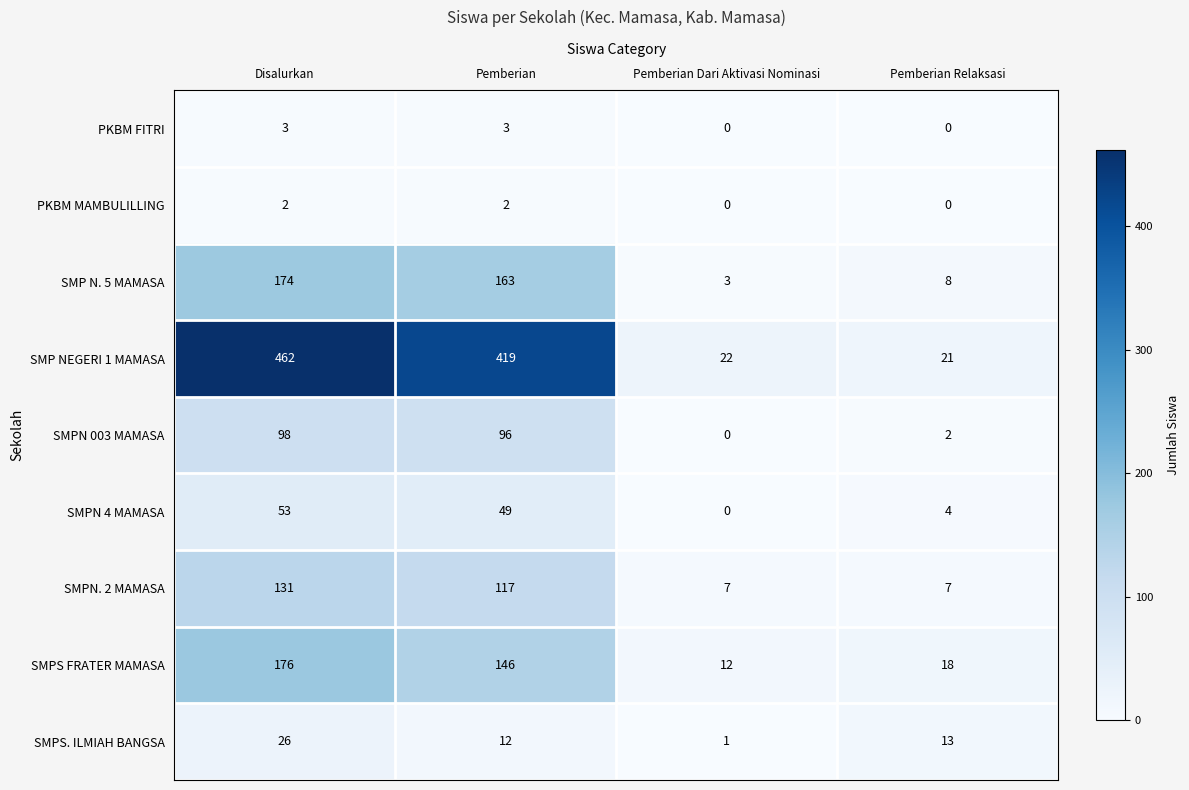

Between Disalurkan and Pemberian Relaksasi, which series saw the biggest shift?

SMP NEGERI 1 MAMASA